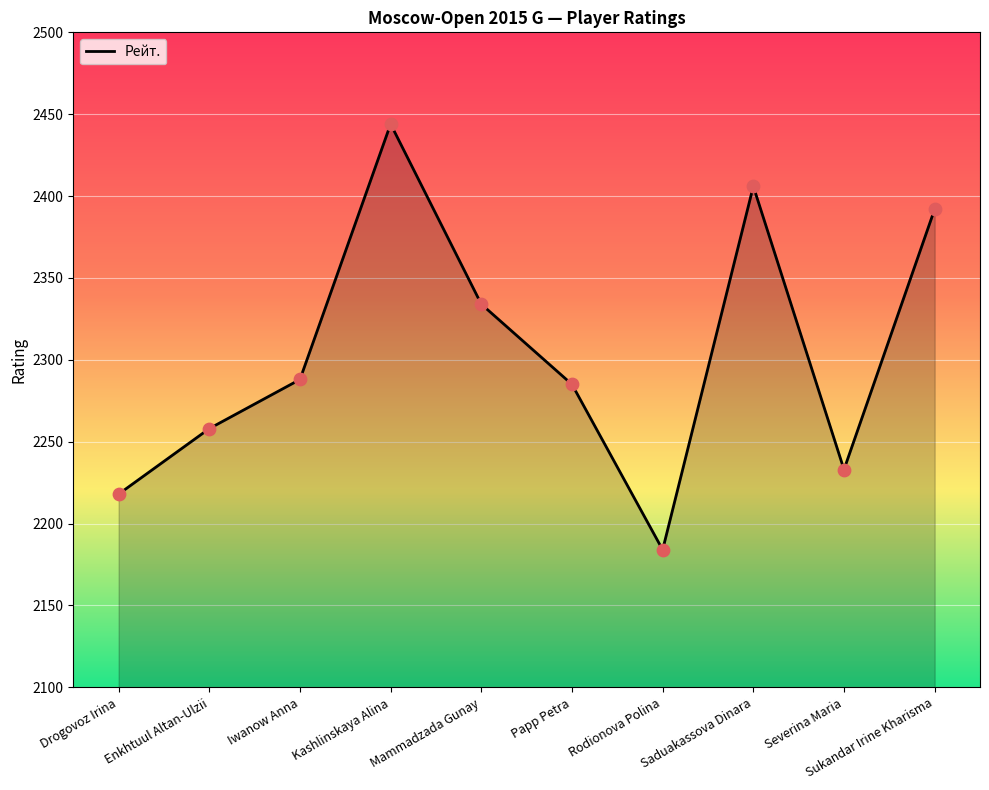

Which has a higher value, Enkhtuul Altan-Ulzii or Severina Maria?

Enkhtuul Altan-Ulzii